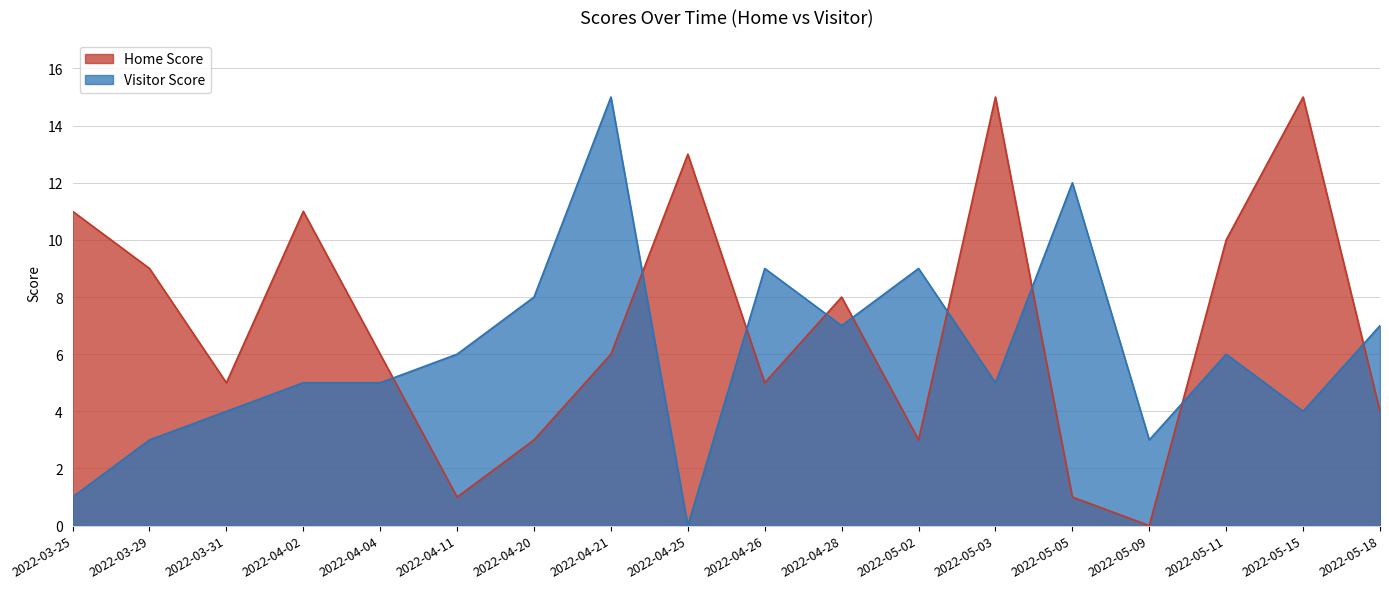

List the series in order of their peak value, highest first.

Home Score, Visitor Score